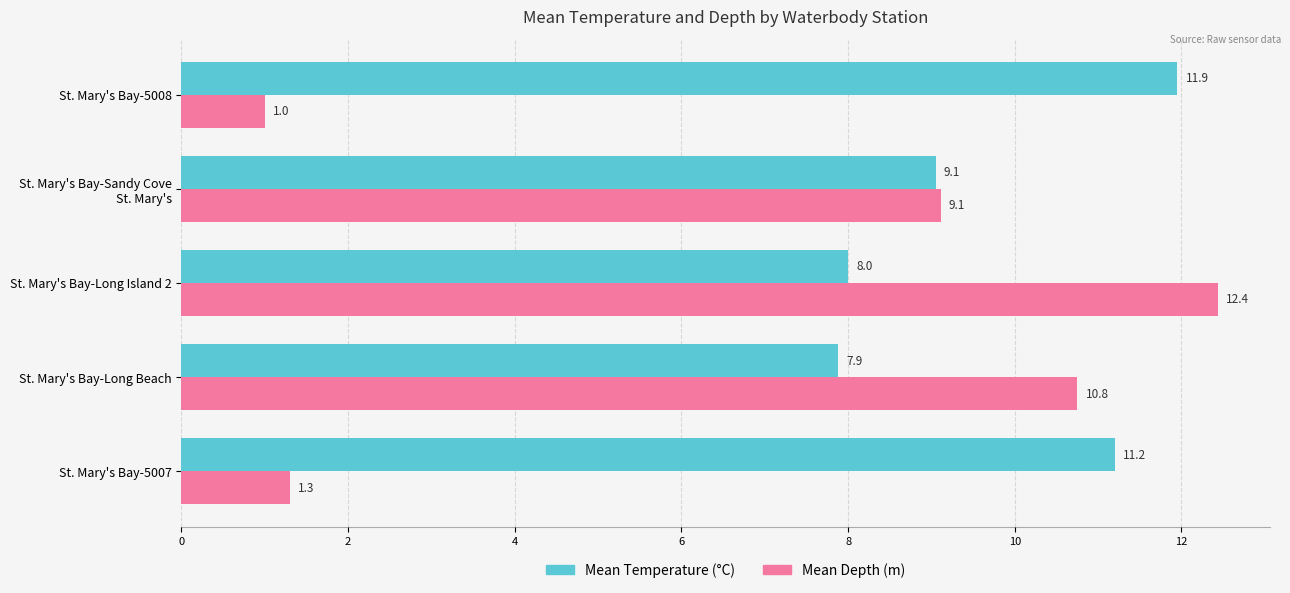

What is the minimum value shown in the chart?

1.0